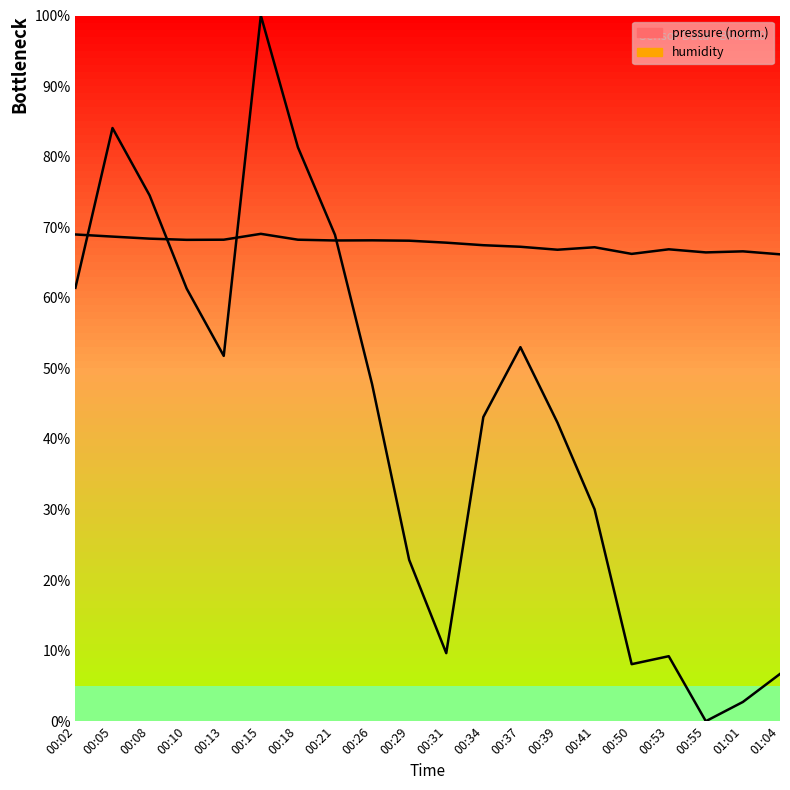

Count the number of data series in this chart.

2